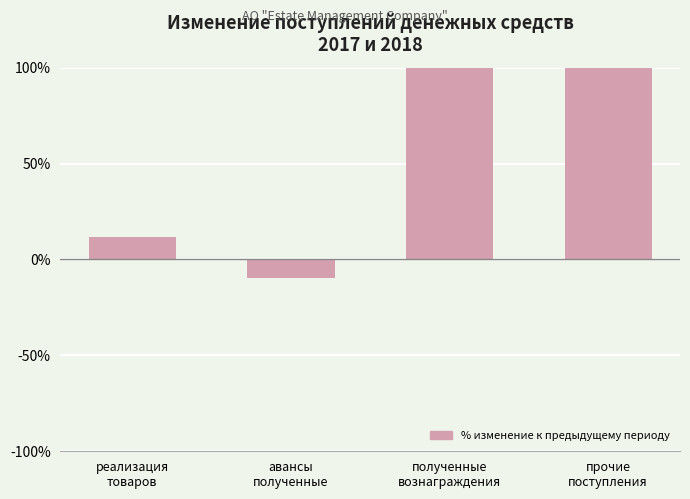

Reading left to right, what are all the values shown in this chart?

11.8	-9.4	255.9	221.0